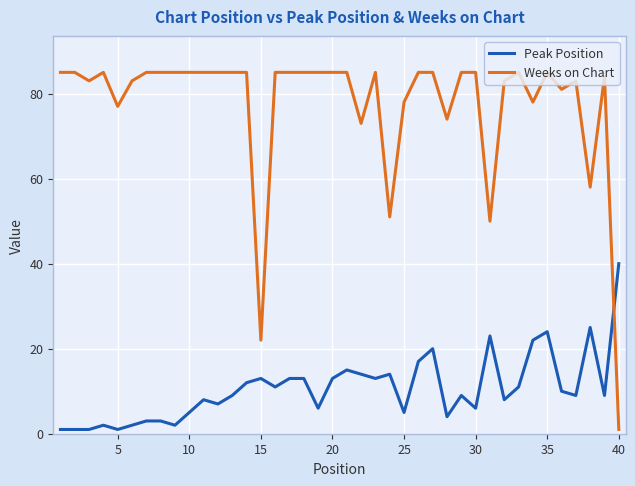

How many times do Weeks on Chart and Peak Position cross each other?

1